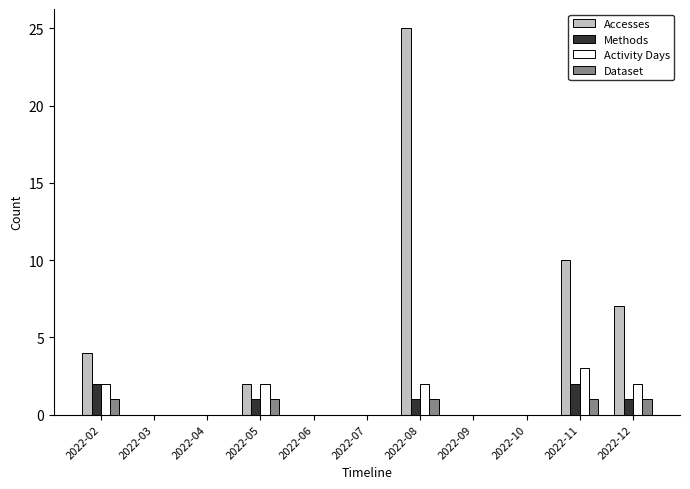

Is the value of Dataset at 2022-08 greater than the value of Activity Days at 2022-09?

Yes